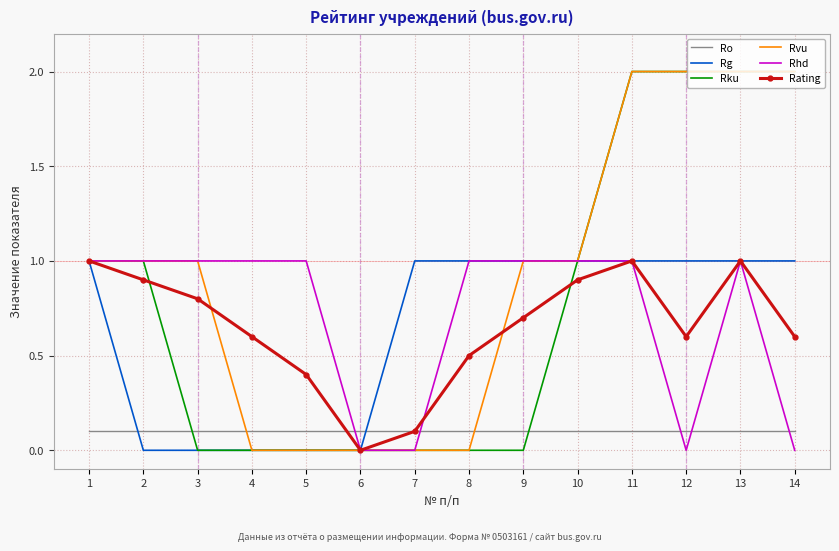

Where do Rku and Ro first cross each other?

2 and 3